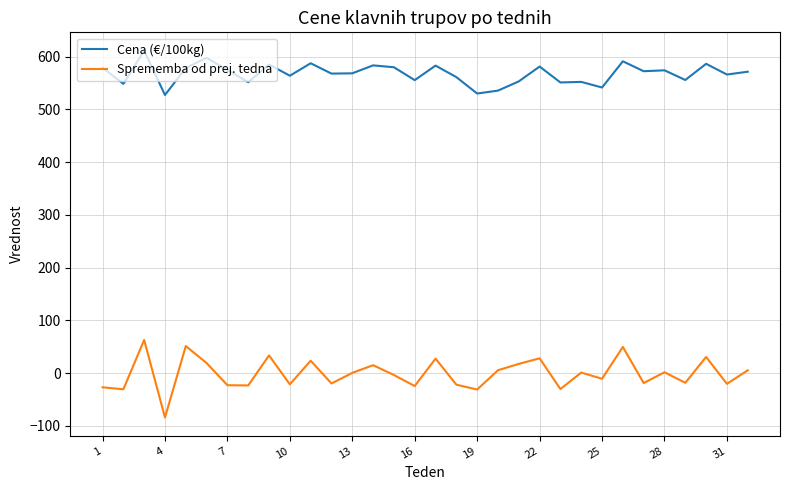

How many lines are shown in the chart?

2